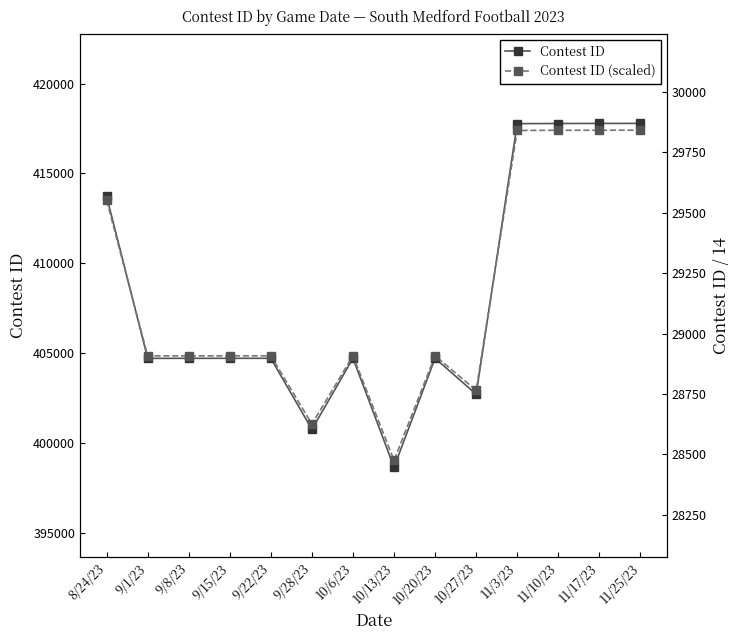

The Contest ID series shows 417781.0 at 11/17/23. True or false?

True